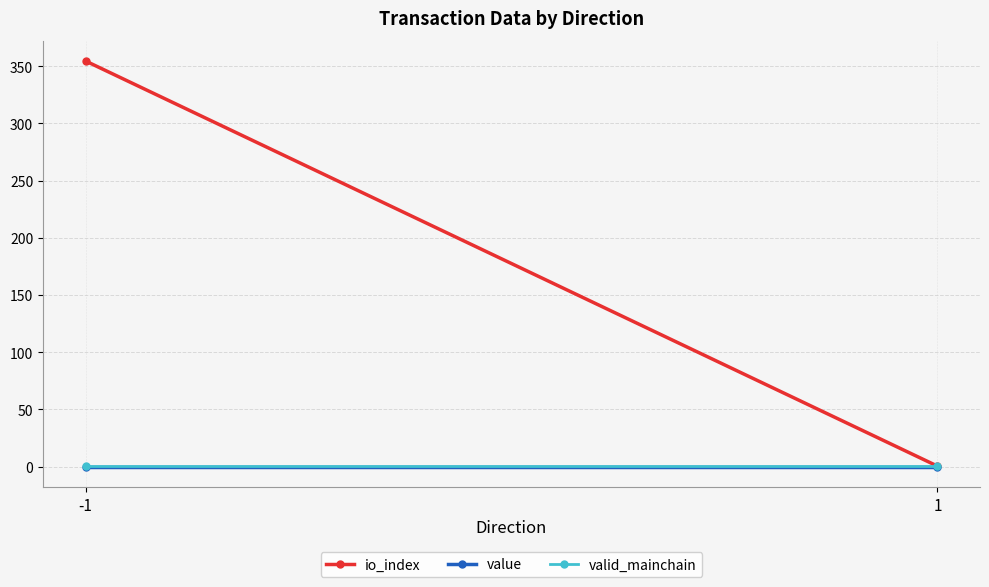

Is it true that io_index equals 354.5 at -1?

True